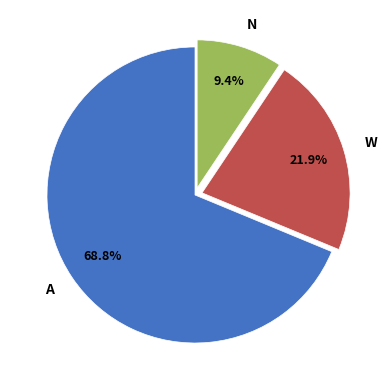

Which has a higher value, A or W?

A